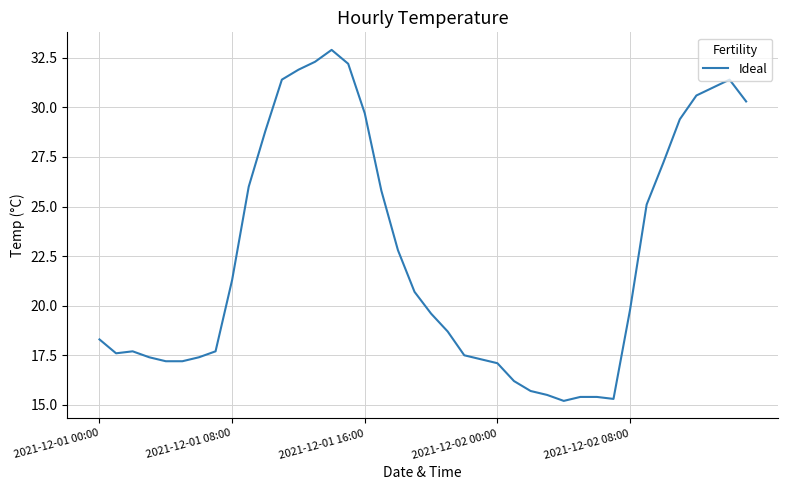

What is the difference between the maximum and minimum values?

17.7